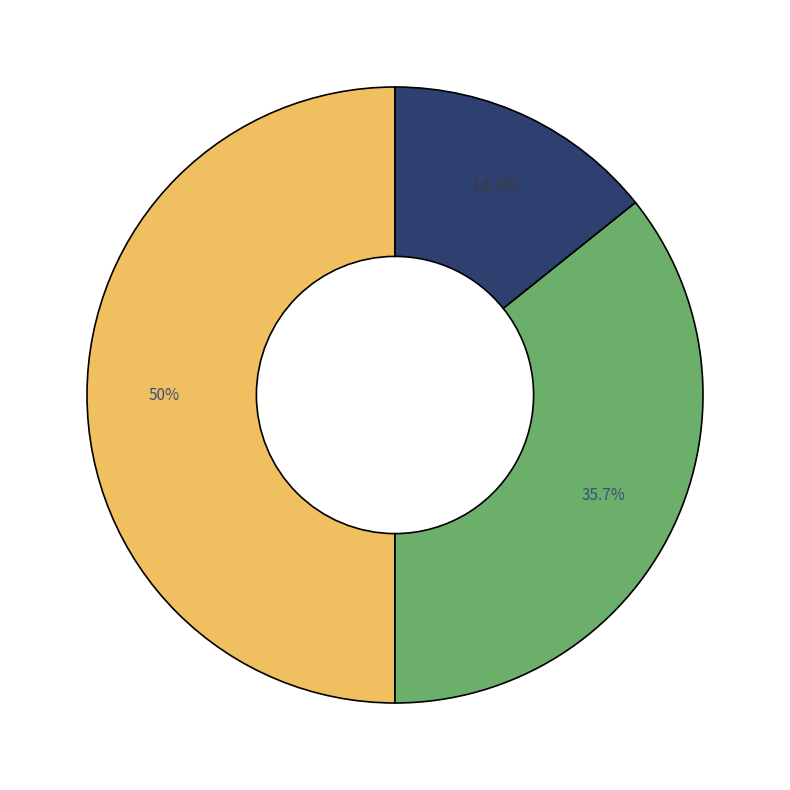

What is the smallest slice in the pie chart?

Treasury stock, shares outstanding